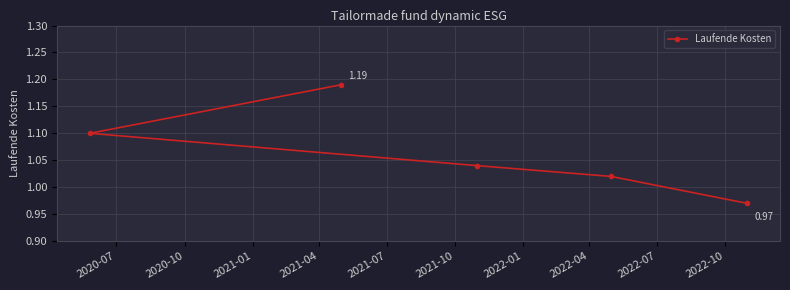

The value at 2021-07 is 0.2. True or false?

False